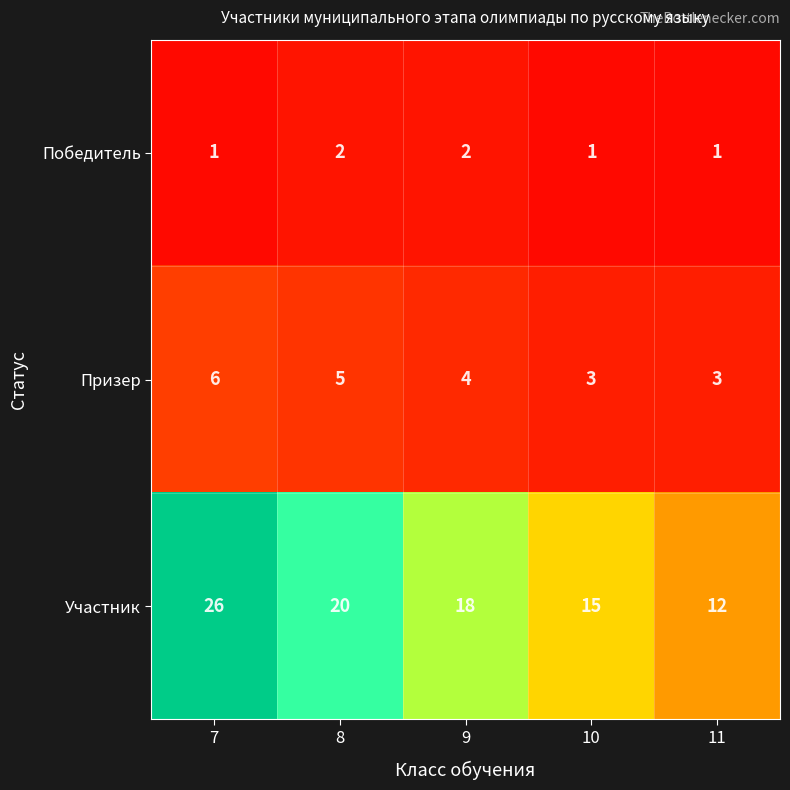

Is it true that Победитель equals 0 at 7?

False